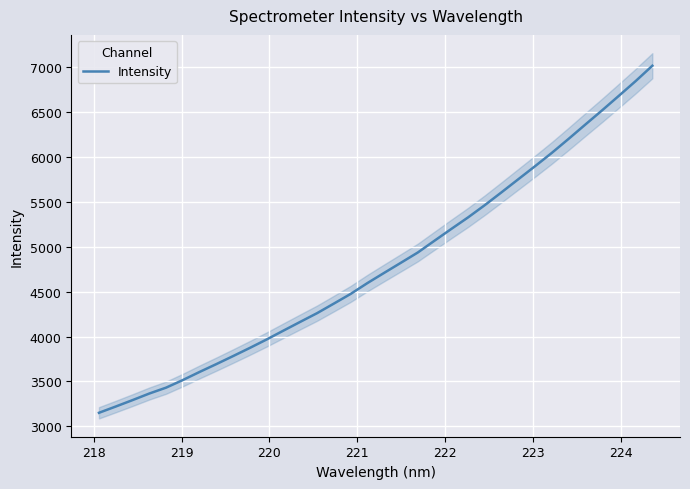

What is the minimum value for Intensity?

3150.2